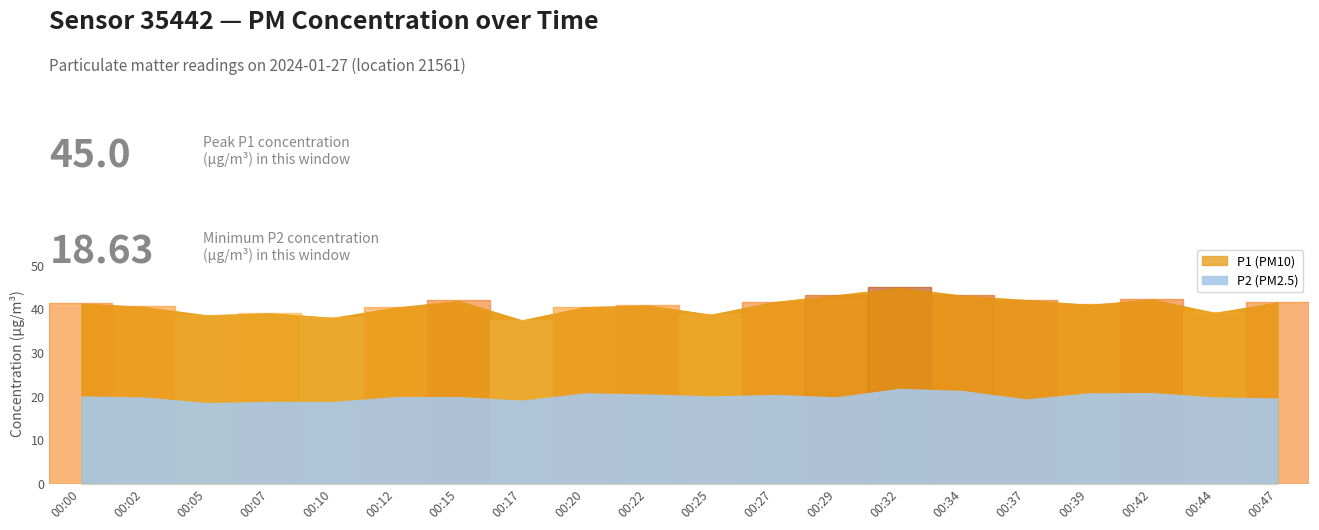

At how many categories does at least one series exceed 20?

20